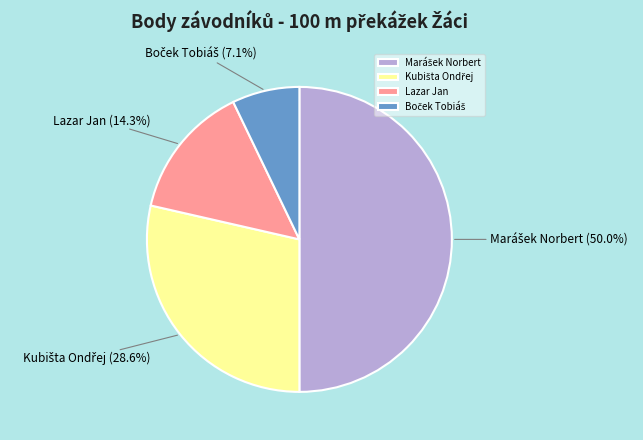

Does Lazar Jan represent more than half of the total?

No